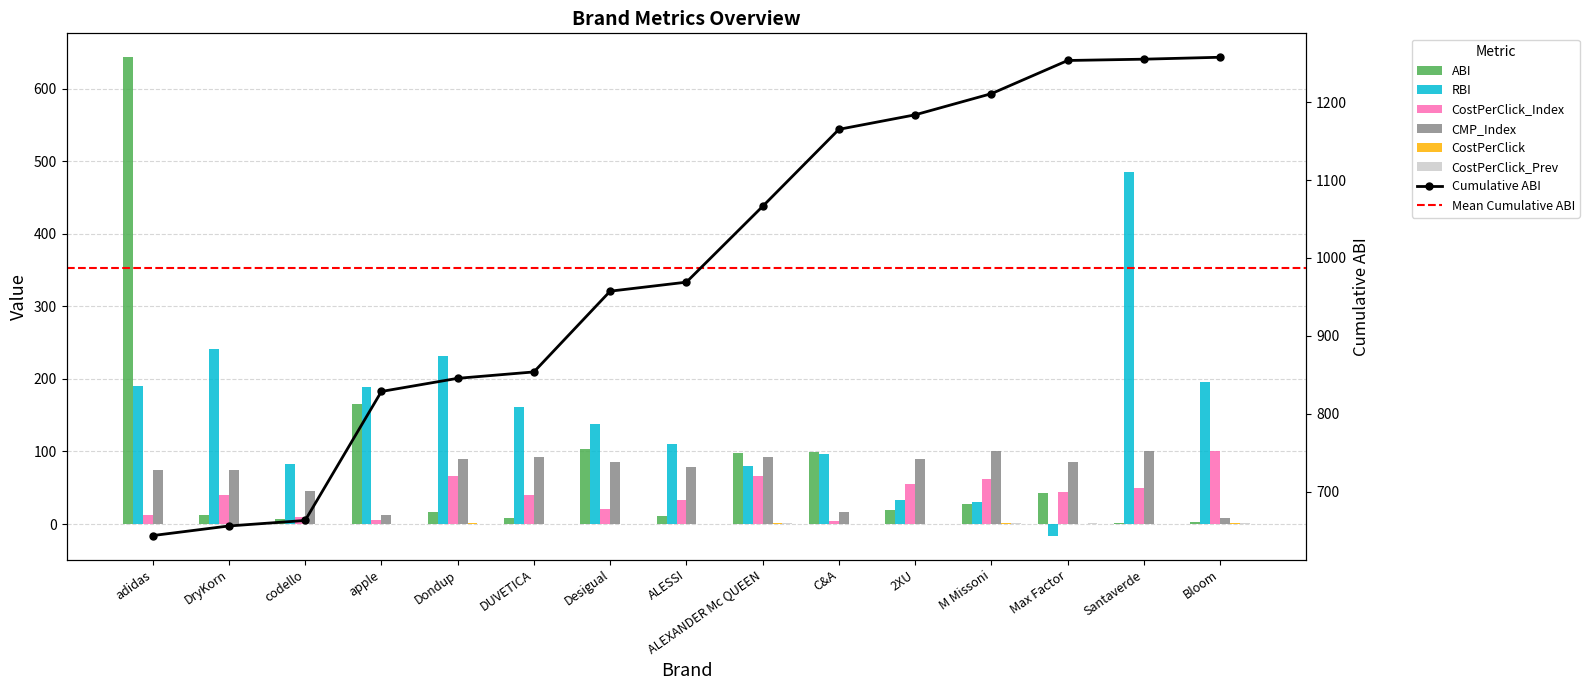

What is the value of the CostPerClick bar at the 6th from the left?

0.5